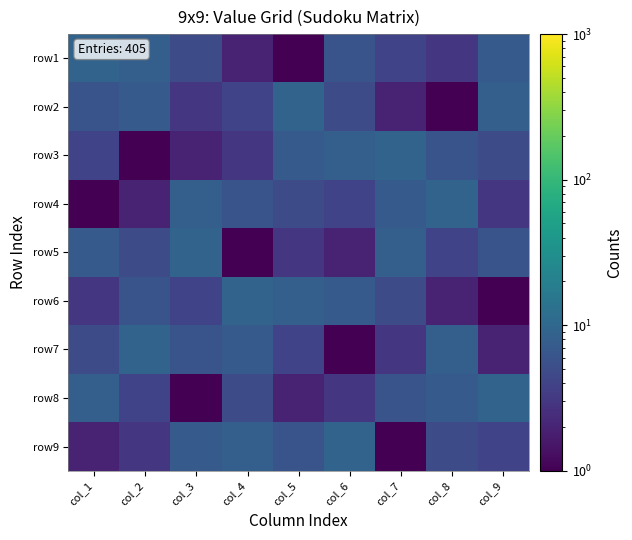

At which category is the sum across all series the highest?

col_1